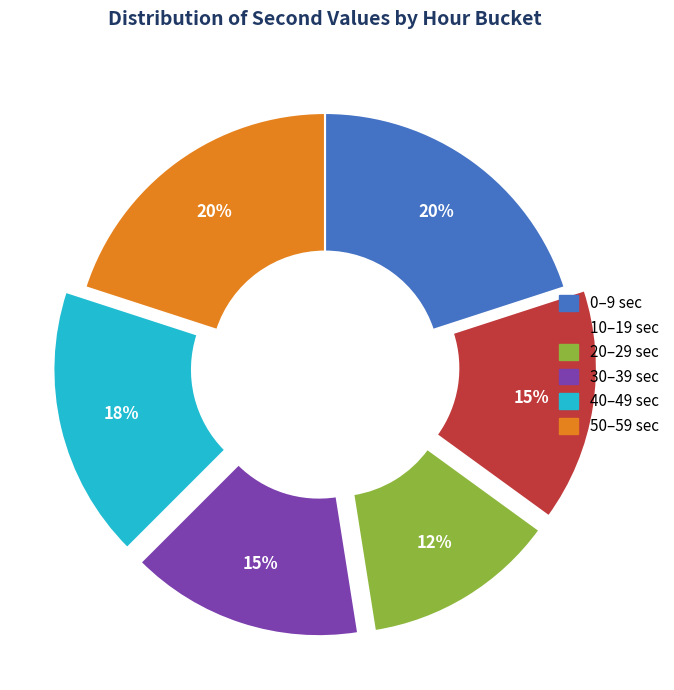

To the nearest percent, what is the difference between the largest and smallest slice percentages?

8%